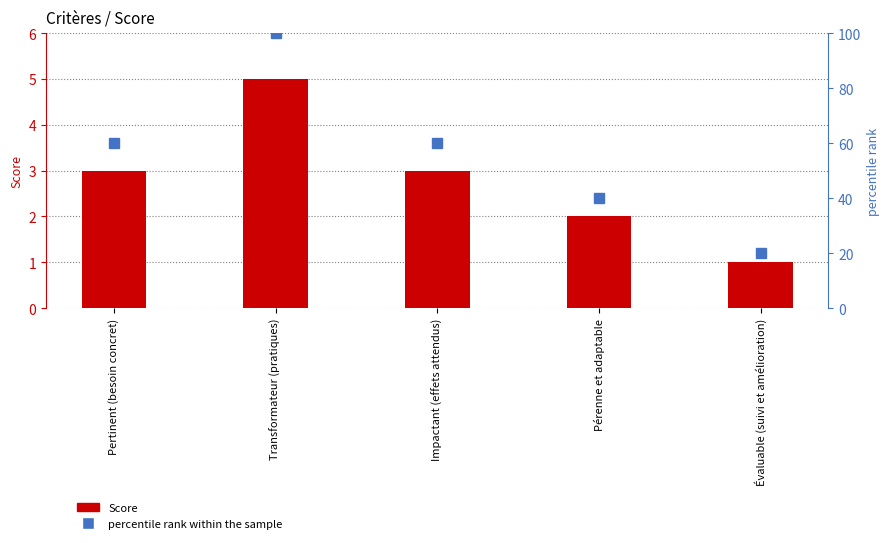

What is the sum of the percentile rank within the sample values at Pérenne et adaptable and Transformateur (pratiques)?

140